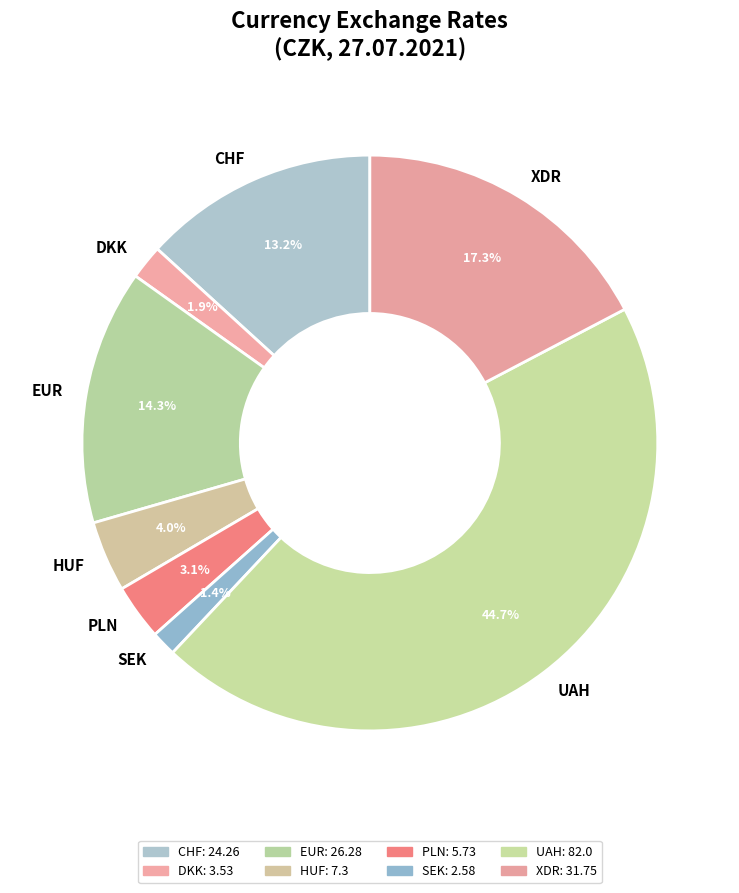

Between HUF and EUR, which is larger?

EUR